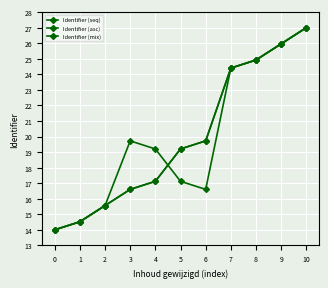

True or false: Identifier (asc) and Identifier (seq) cross at least once.

False